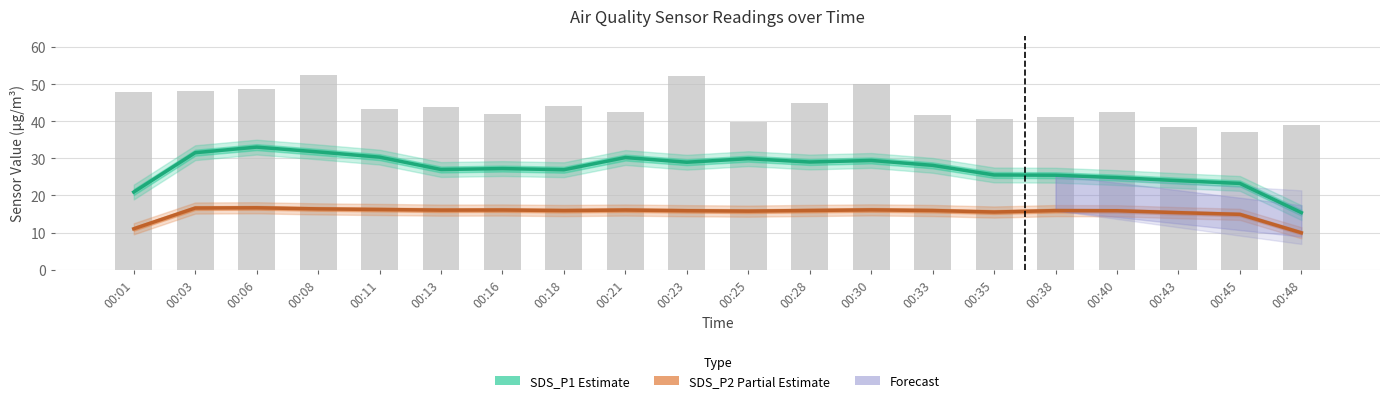

Between 00:18 and 00:30, which series saw the biggest shift?

SDS_P1 (Estimate)